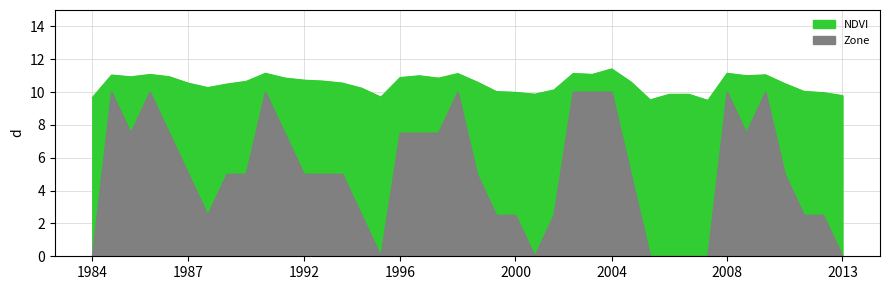

At which category is the sum across all series the highest?

2004